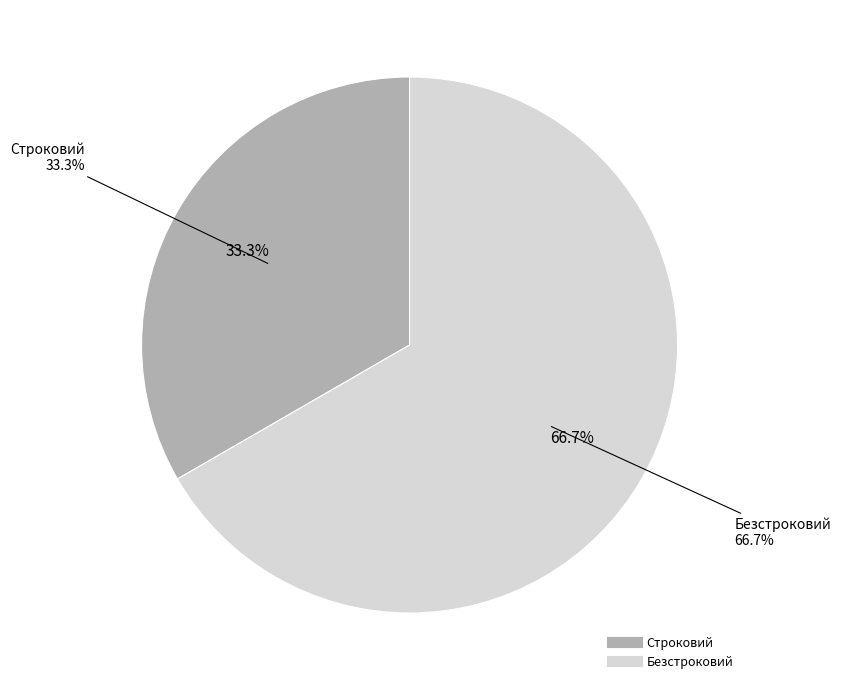

Is it true that Строковий is 21% of the pie?

False